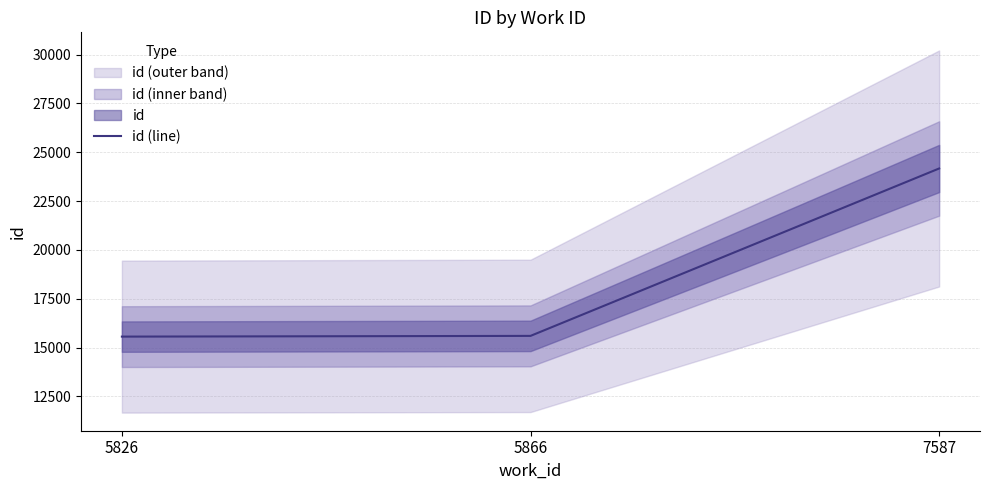

How many data points are above 15600?

1